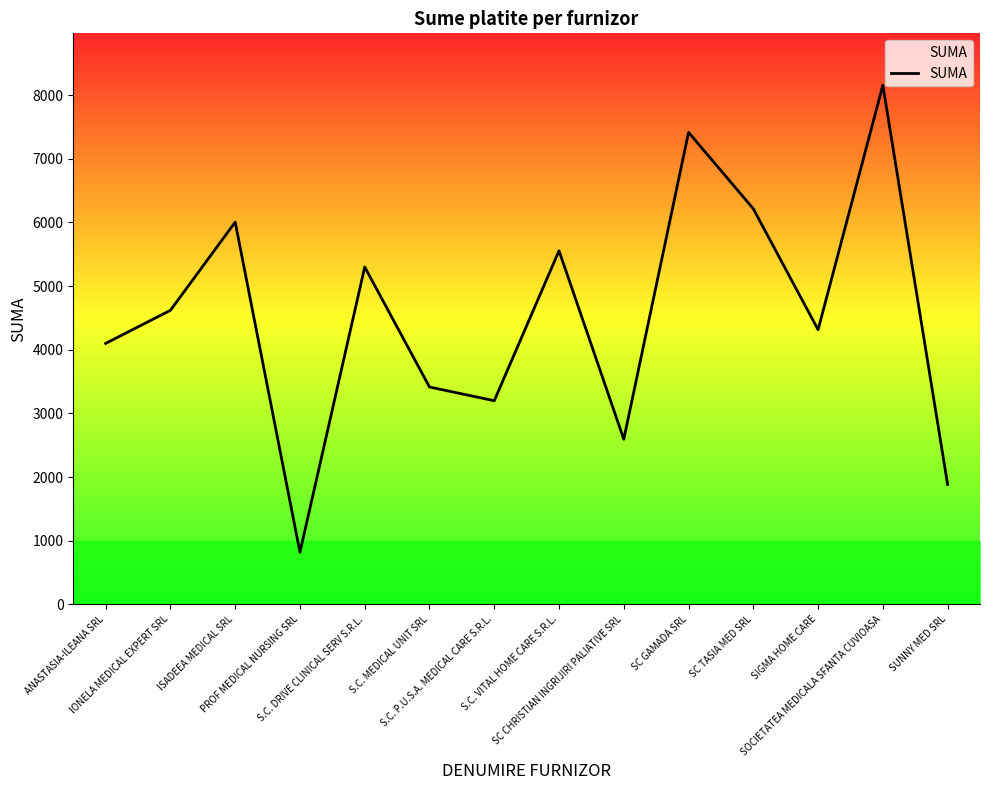

What is the difference between the maximum and minimum values?

7335